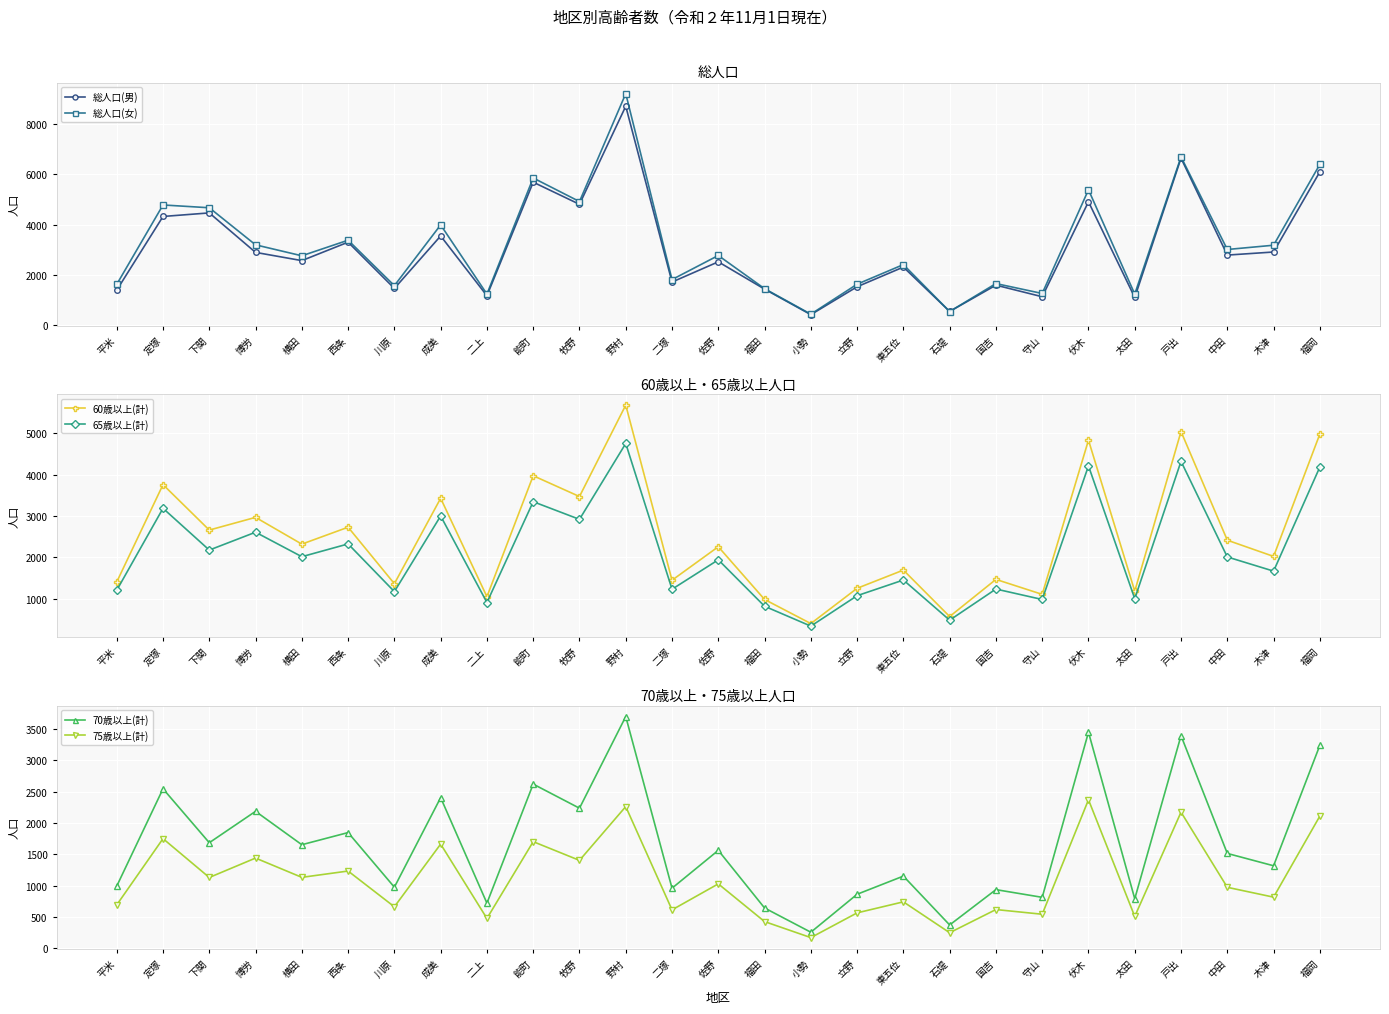

The value of 総人口(女) at 川原 is 586. True or false?

False